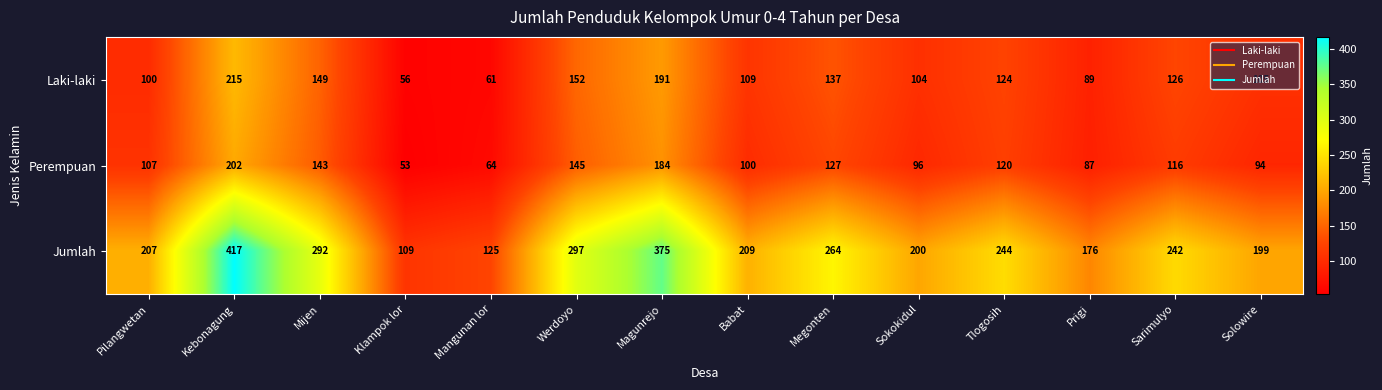

What is the spread (max minus min) of values at Kebonagung?

215